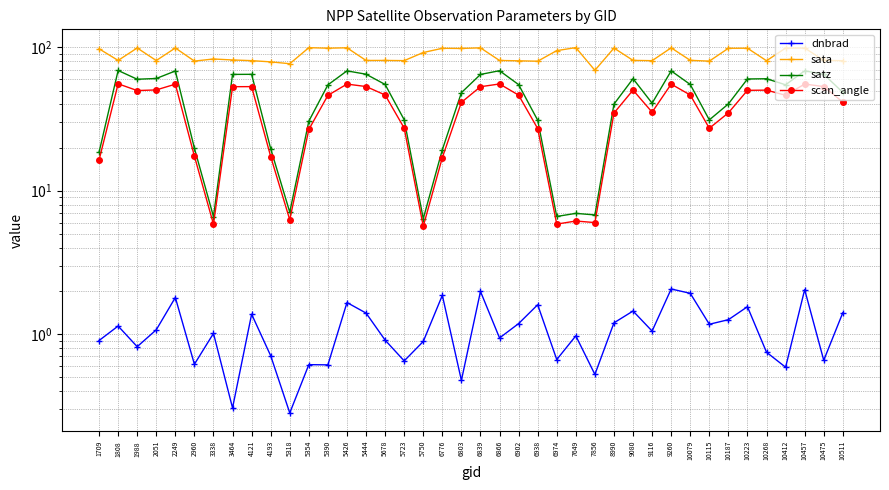

How many interior local peaks does the sata series have?

13